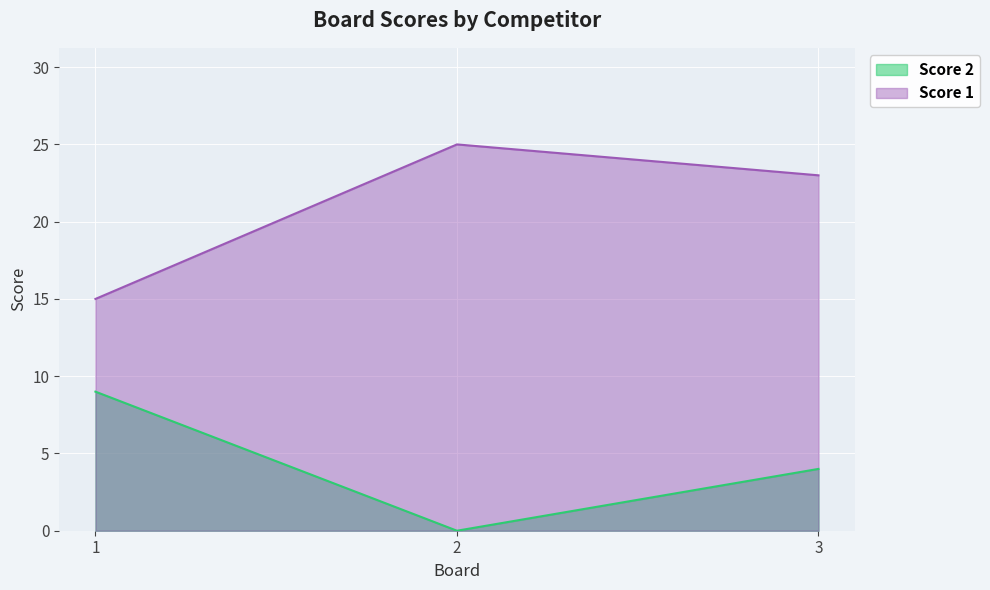

Read the Score 2 value at 3.

4